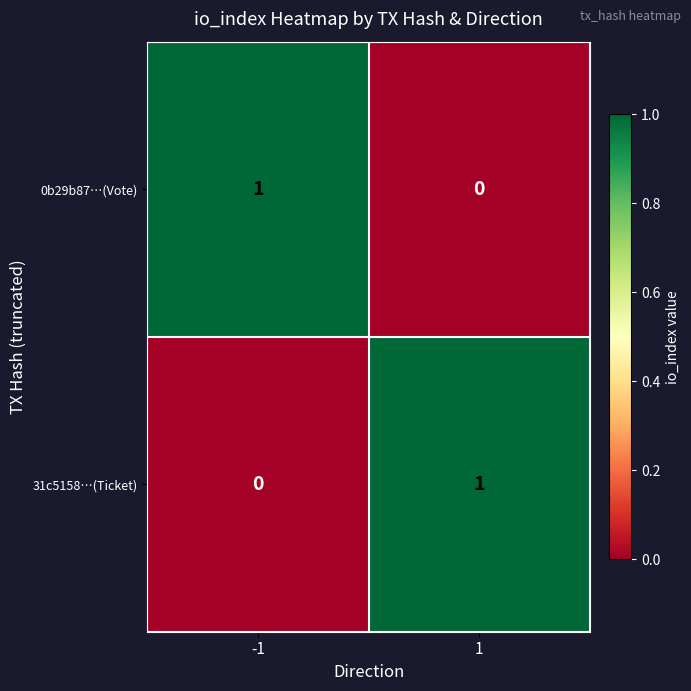

Reading right to left, what are all the values shown in this chart?

0b29b87…(Vote): 1=0	-1=1
31c5158…(Ticket): 1=1	-1=0